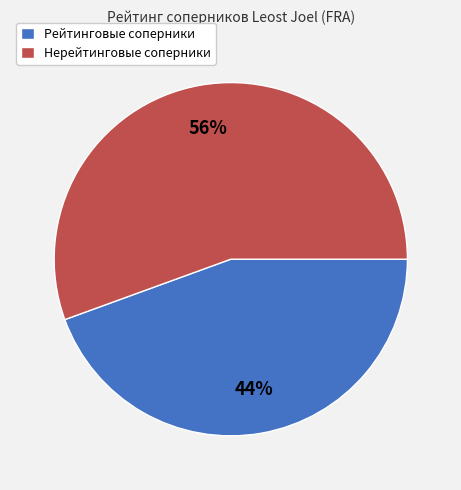

Which category has the smallest portion of the pie?

Рейтинговые соперники